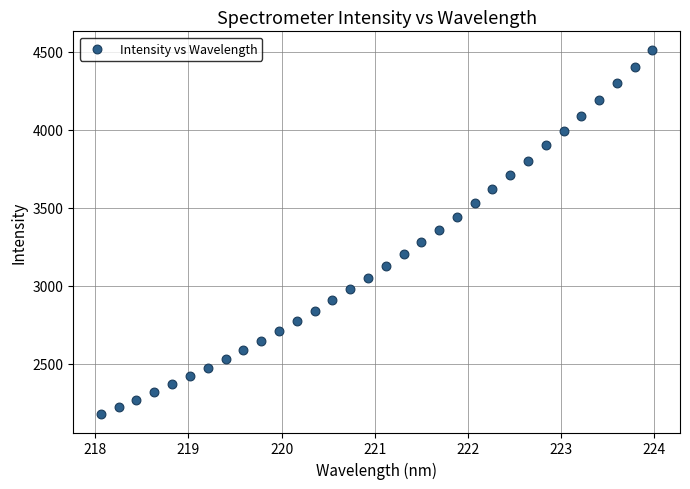

What is the range of Y values (max minus min)?

2335.8